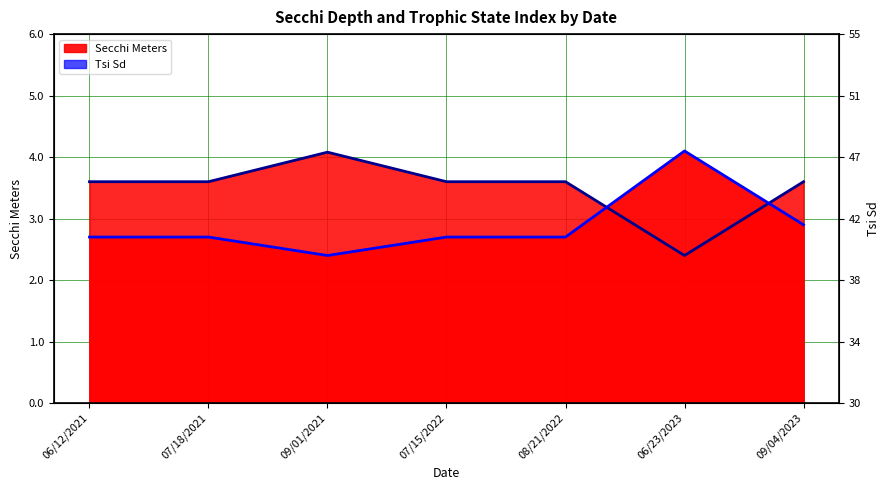

Which category has the highest value across all series?

06/23/2023